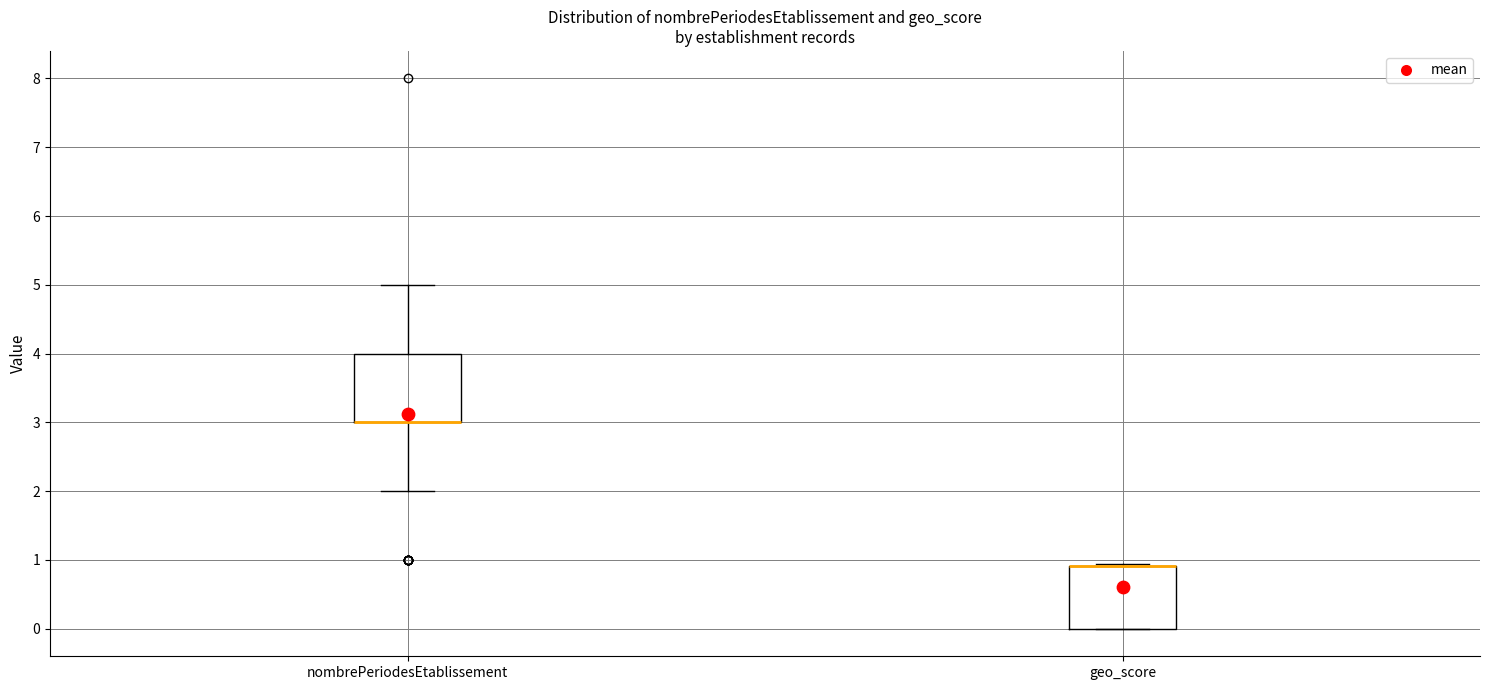

Reading left to right, transcribe this box plot: for each box, give where its median line is, the range the box spans, and where its two whiskers end, as read against the y-axis. The values are not printed on the chart, so give them approximately, as read against the axis.

nombrePeriodesEtablissement: median 3.0 (drawn on the box's lower edge), box 3.0 to 4.0, whiskers 2.0 to 5.0
geo_score: median 0.9 (drawn on the box's upper edge), box 0.0 to 0.9, whiskers 0.0 to 0.9